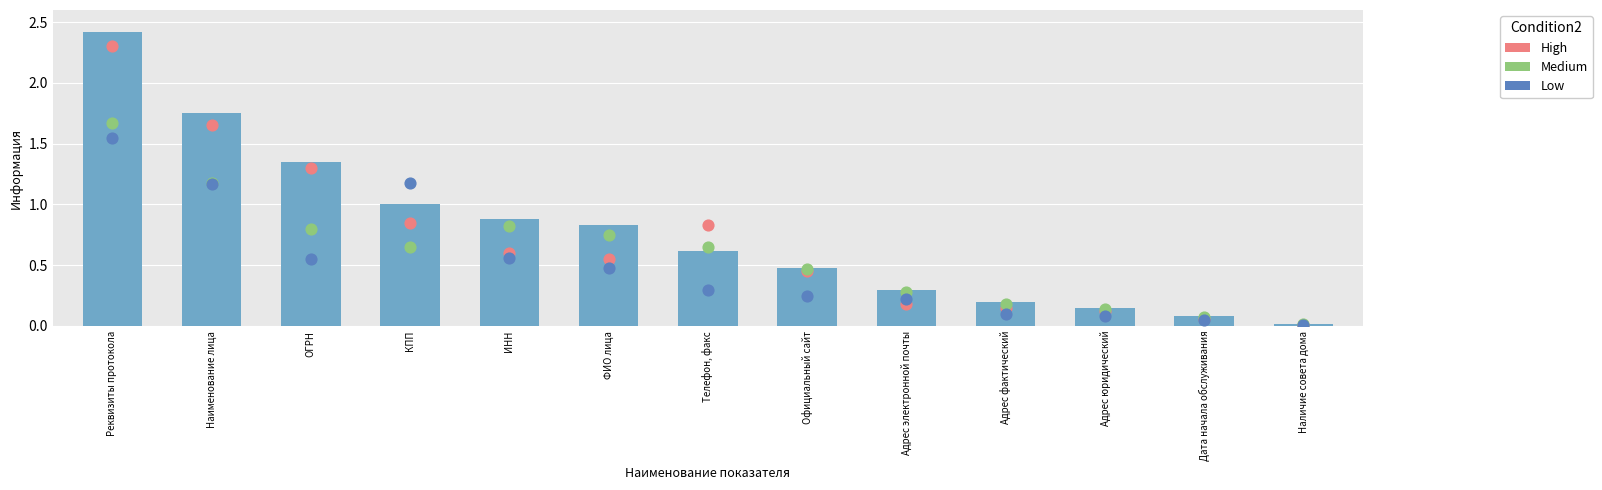

Which series contains the lowest Y value?

High